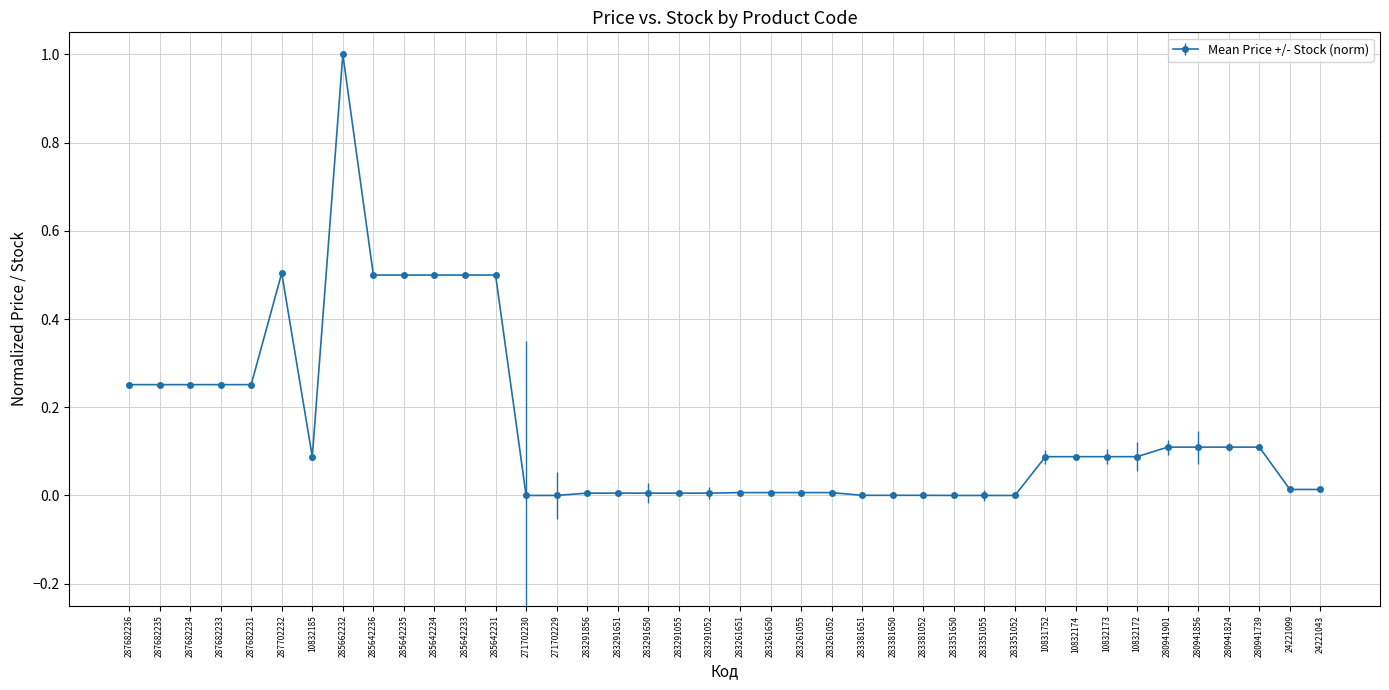

What is the label of the 27th point from the left?

283381052